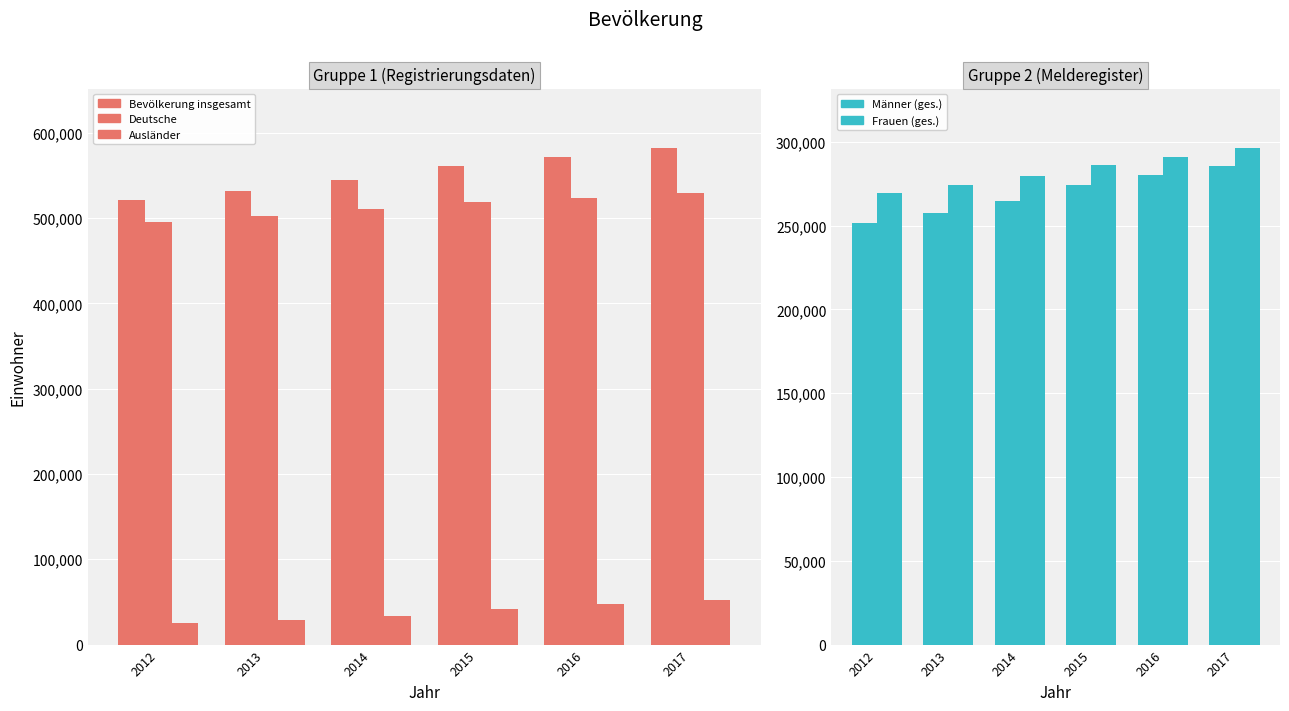

List the labels in order of Männer (ges.) value, smallest first.

2012, 2013, 2014, 2015, 2016, 2017